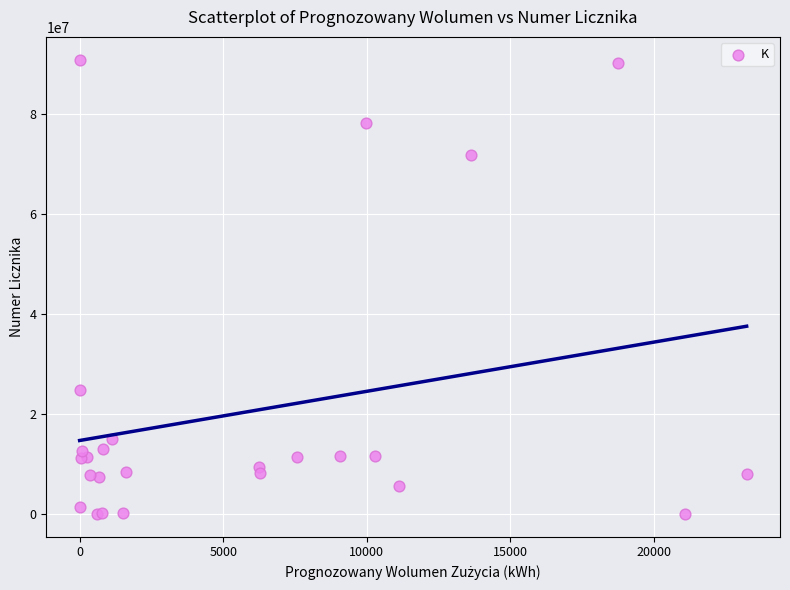

What Y value in the scatter plot is closest to 45501323?

24852395